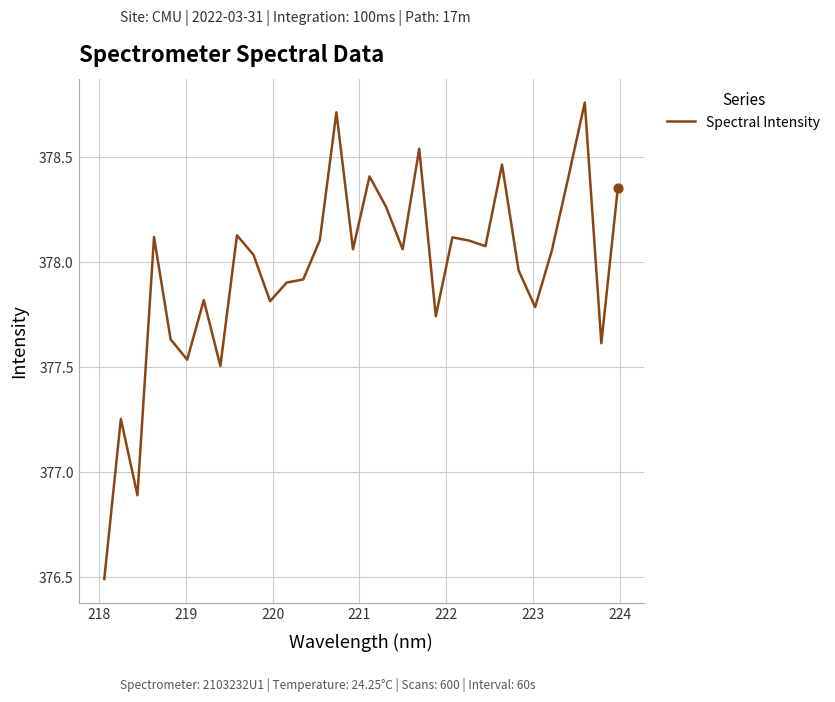

What is the smallest value displayed?

376.5